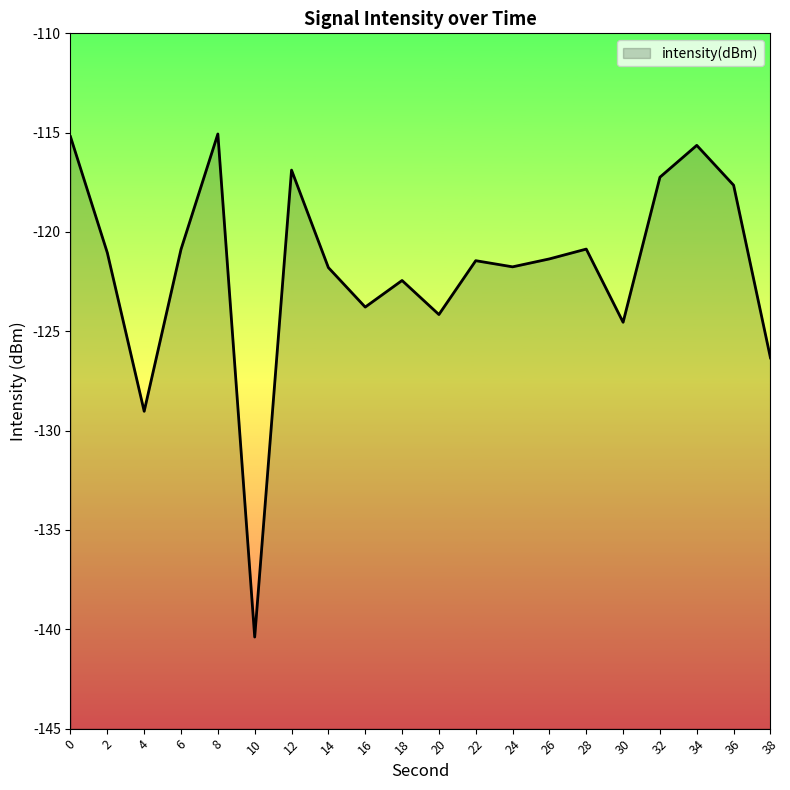

What value does the data have at 20?

-124.2